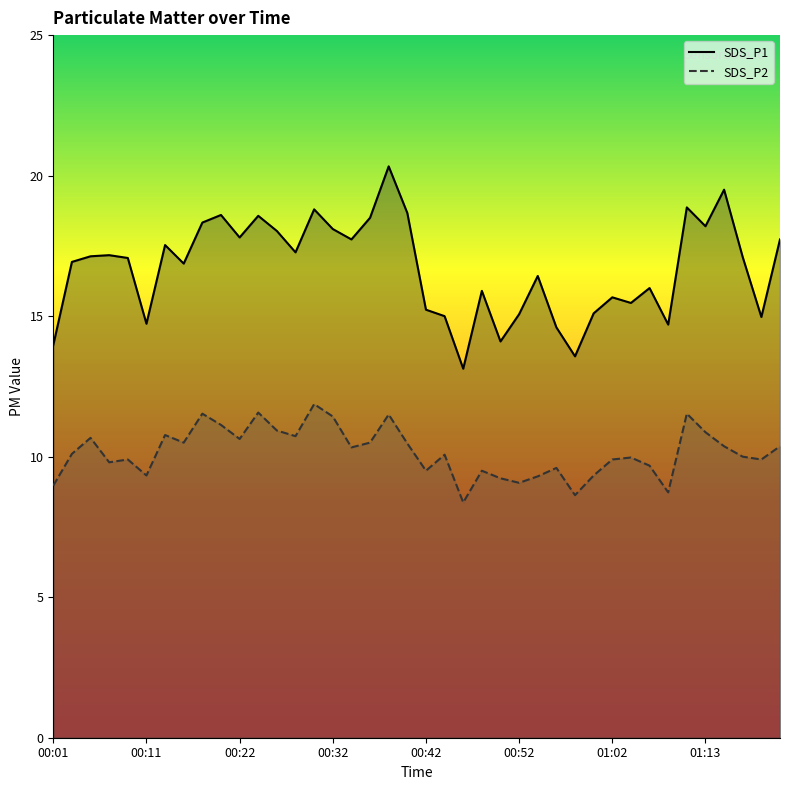

What position from the right is 27?

13